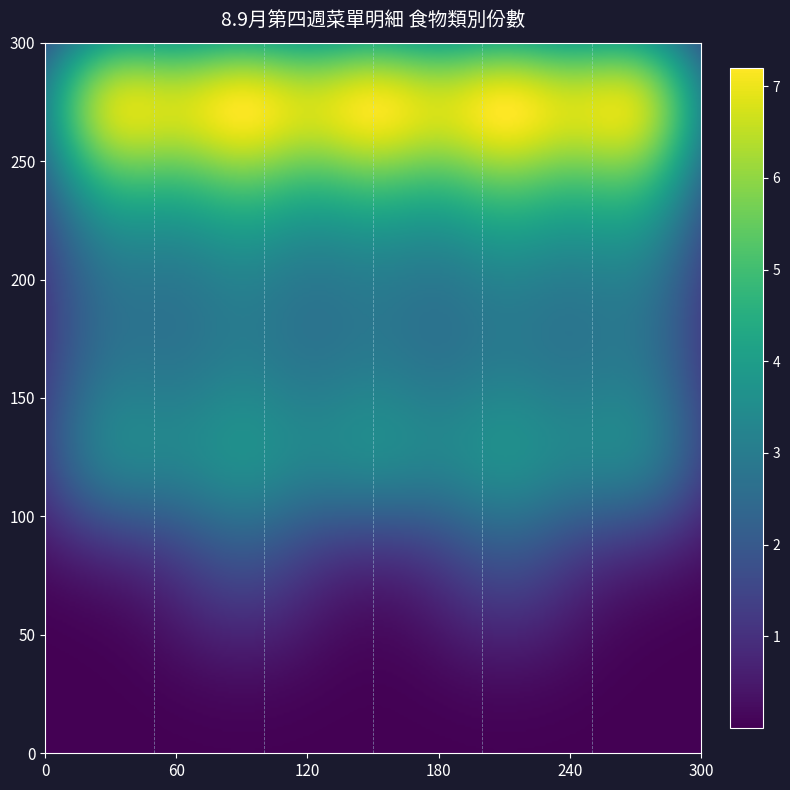

How many categories are shown in the chart?

6